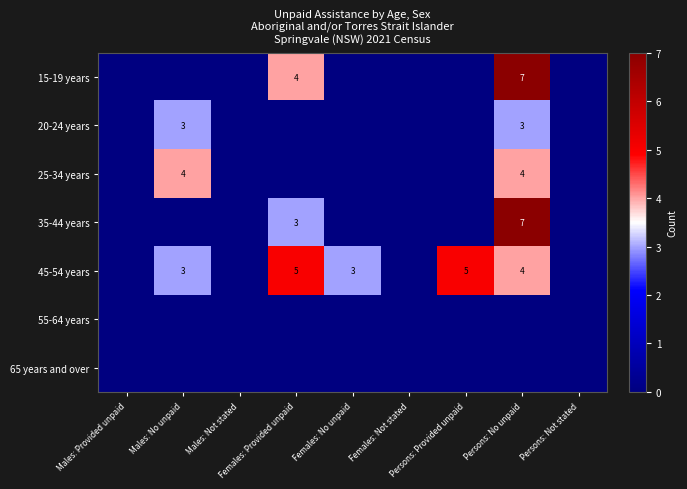

At Females: Not stated, list the series in order from smallest to largest.

15-19 years, 20-24 years, 25-34 years, 35-44 years, 45-54 years, 55-64 years, 65 years and over